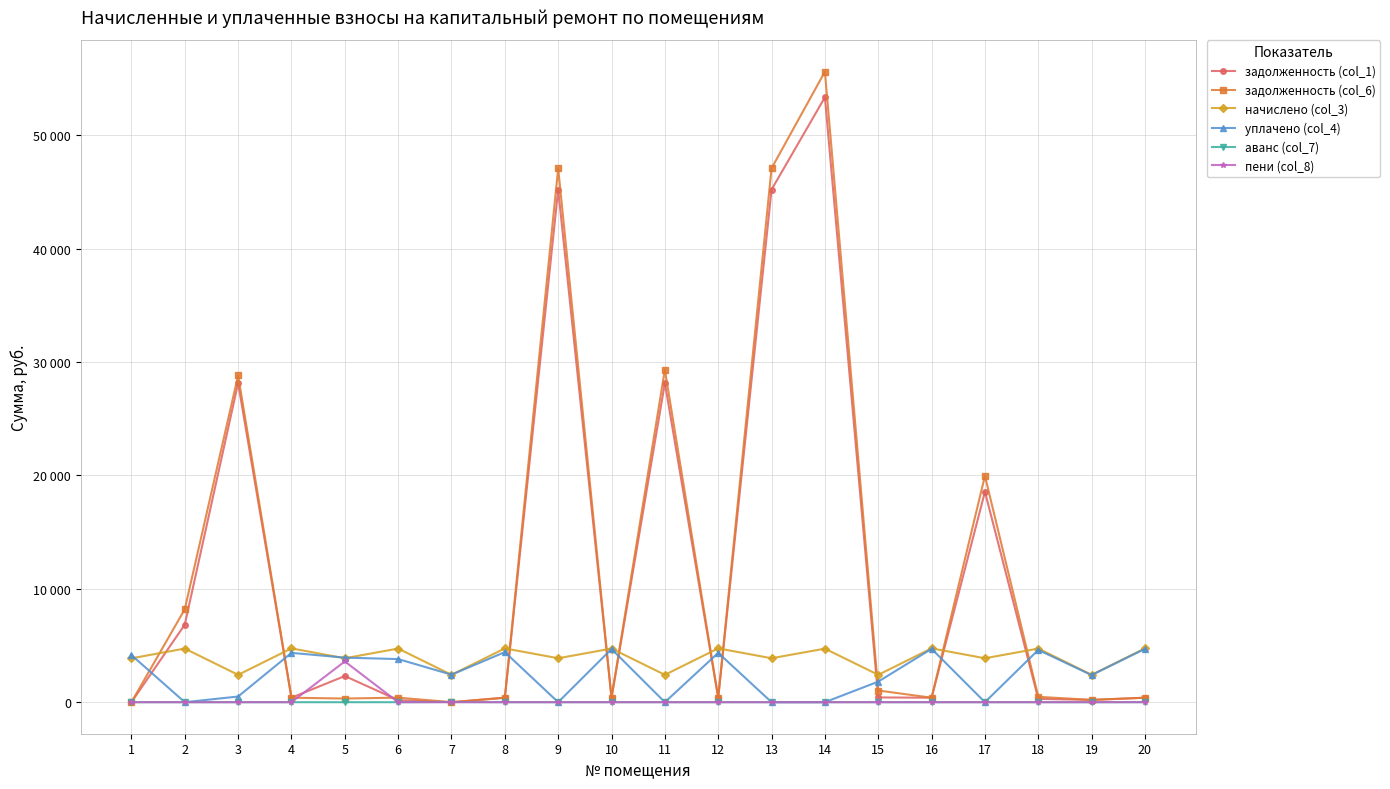

Which series changed the most between 9 and 18?

задолженность (col_6)